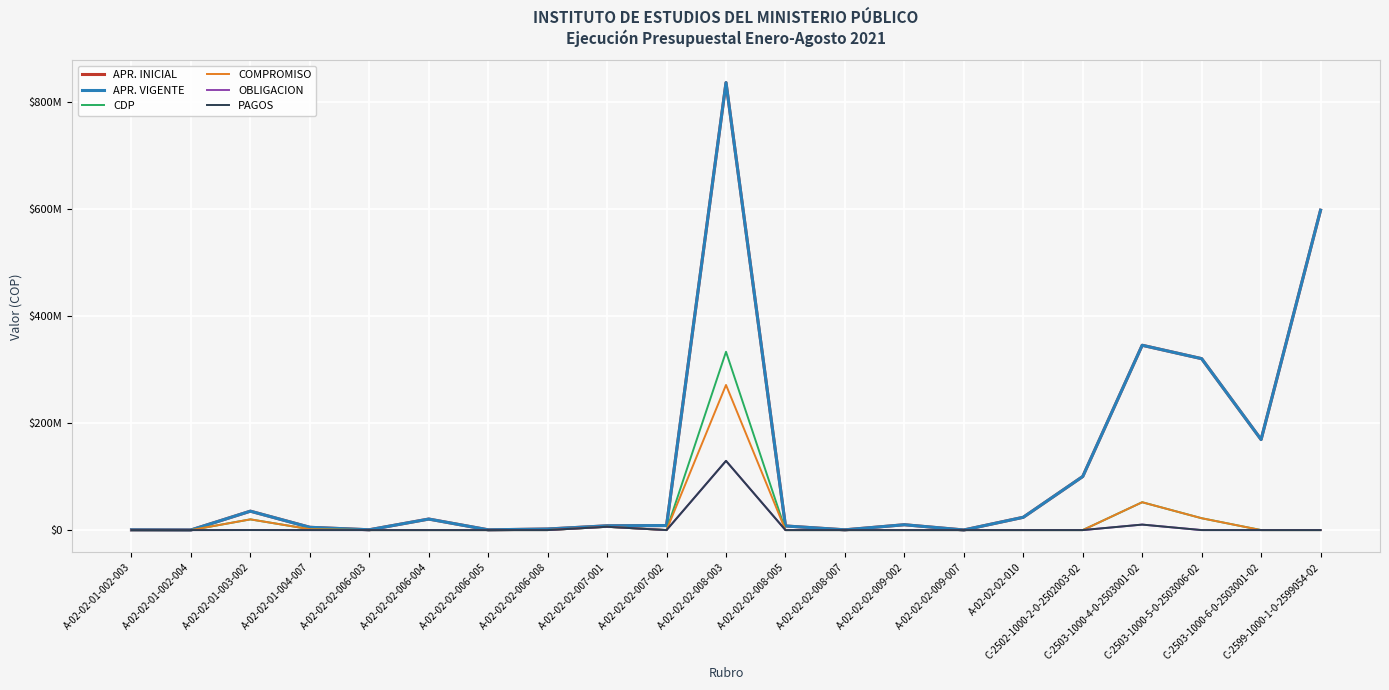

What is the greatest value displayed?

835300000.0